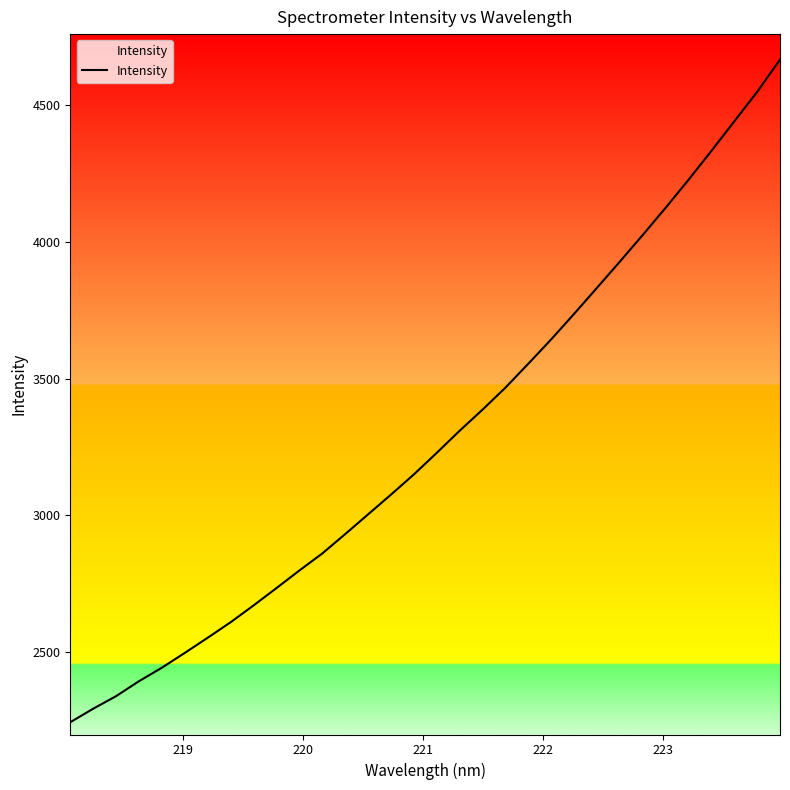

How many distinct data groups are displayed?

1